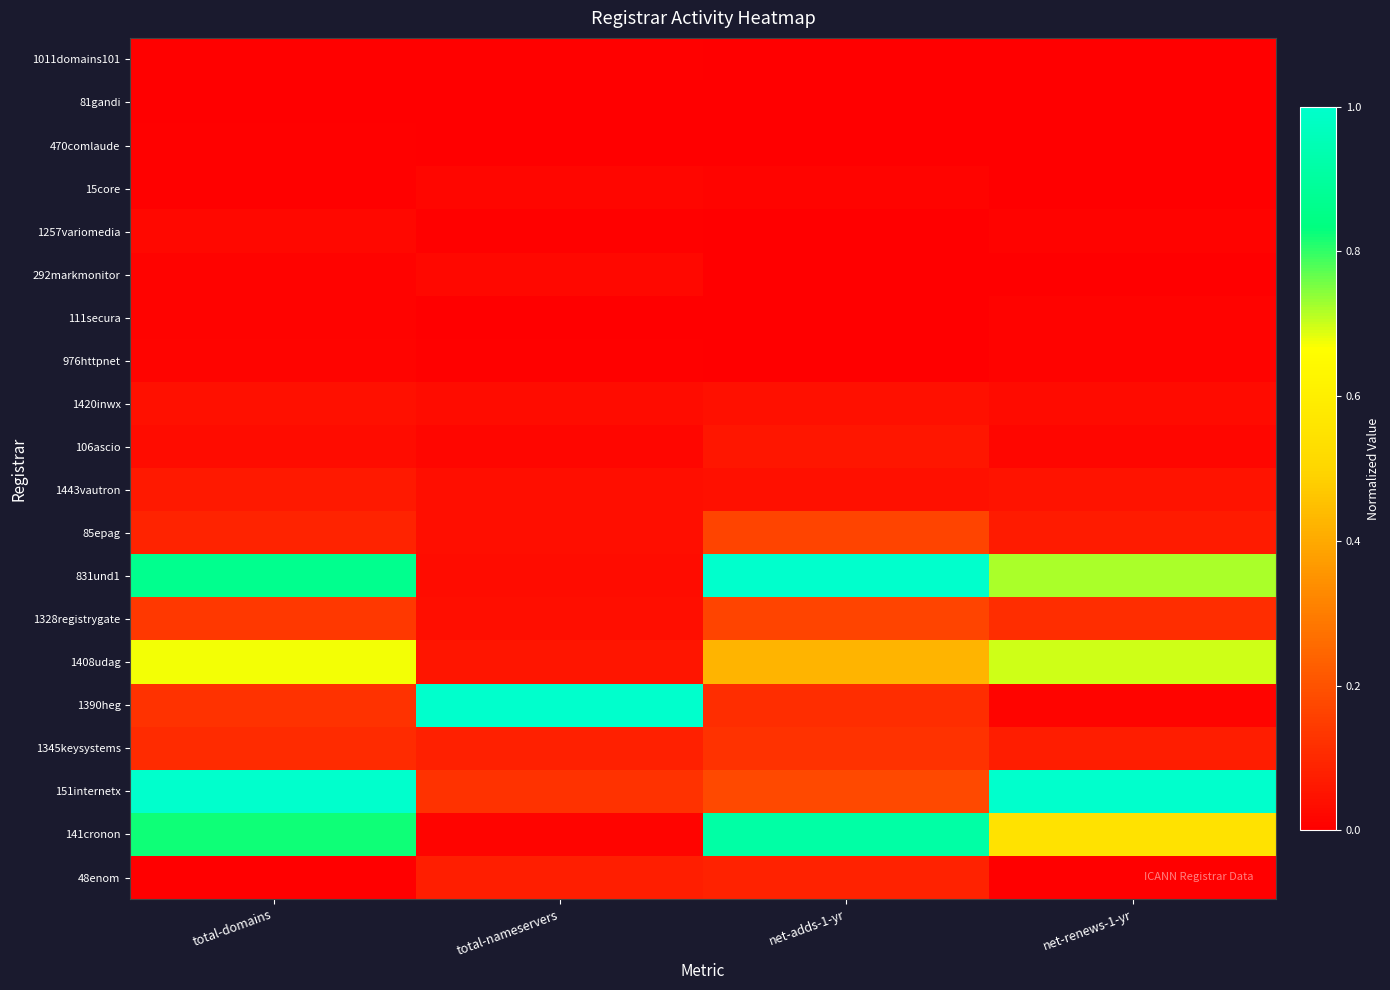

Reading right to left, list all the values displayed in this chart.

48enom: net-renews-1-yr=0.0	net-adds-1-yr=0.1	total-nameservers=0.1	total-domains=0.0
141cronon: net-renews-1-yr=0.6	net-adds-1-yr=0.9	total-nameservers=0.0	total-domains=0.8
151internetx: net-renews-1-yr=1.0	net-adds-1-yr=0.2	total-nameservers=0.1	total-domains=1.0
1345keysystems: net-renews-1-yr=0.1	net-adds-1-yr=0.1	total-nameservers=0.1	total-domains=0.1
1390heg: net-renews-1-yr=0.0	net-adds-1-yr=0.1	total-nameservers=1.0	total-domains=0.1
1408udag: net-renews-1-yr=0.7	net-adds-1-yr=0.4	total-nameservers=0.1	total-domains=0.7
1328registrygate: net-renews-1-yr=0.1	net-adds-1-yr=0.2	total-nameservers=0.0	total-domains=0.1
831und1: net-renews-1-yr=0.7	net-adds-1-yr=1.0	total-nameservers=0.0	total-domains=0.9
85epag: net-renews-1-yr=0.1	net-adds-1-yr=0.2	total-nameservers=0.0	total-domains=0.1
1443vautron: net-renews-1-yr=0.0	net-adds-1-yr=0.0	total-nameservers=0.0	total-domains=0.1
106ascio: net-renews-1-yr=0.0	net-adds-1-yr=0.1	total-nameservers=0.0	total-domains=0.0
1420inwx: net-renews-1-yr=0.0	net-adds-1-yr=0.0	total-nameservers=0.0	total-domains=0.0
976httpnet: net-renews-1-yr=0.0	net-adds-1-yr=0.0	total-nameservers=0.0	total-domains=0.0
111secura: net-renews-1-yr=0.0	net-adds-1-yr=0.0	total-nameservers=0.0	total-domains=0.0
292markmonitor: net-renews-1-yr=0.0	net-adds-1-yr=0.0	total-nameservers=0.0	total-domains=0.0
1257variomedia: net-renews-1-yr=0.0	net-adds-1-yr=0.0	total-nameservers=0.0	total-domains=0.0
15core: net-renews-1-yr=0.0	net-adds-1-yr=0.0	total-nameservers=0.0	total-domains=0.0
470comlaude: net-renews-1-yr=0.0	net-adds-1-yr=0.0	total-nameservers=0.0	total-domains=0.0
81gandi: net-renews-1-yr=0.0	net-adds-1-yr=0.0	total-nameservers=0.0	total-domains=0.0
1011domains101: net-renews-1-yr=0.0	net-adds-1-yr=0.0	total-nameservers=0.0	total-domains=0.0